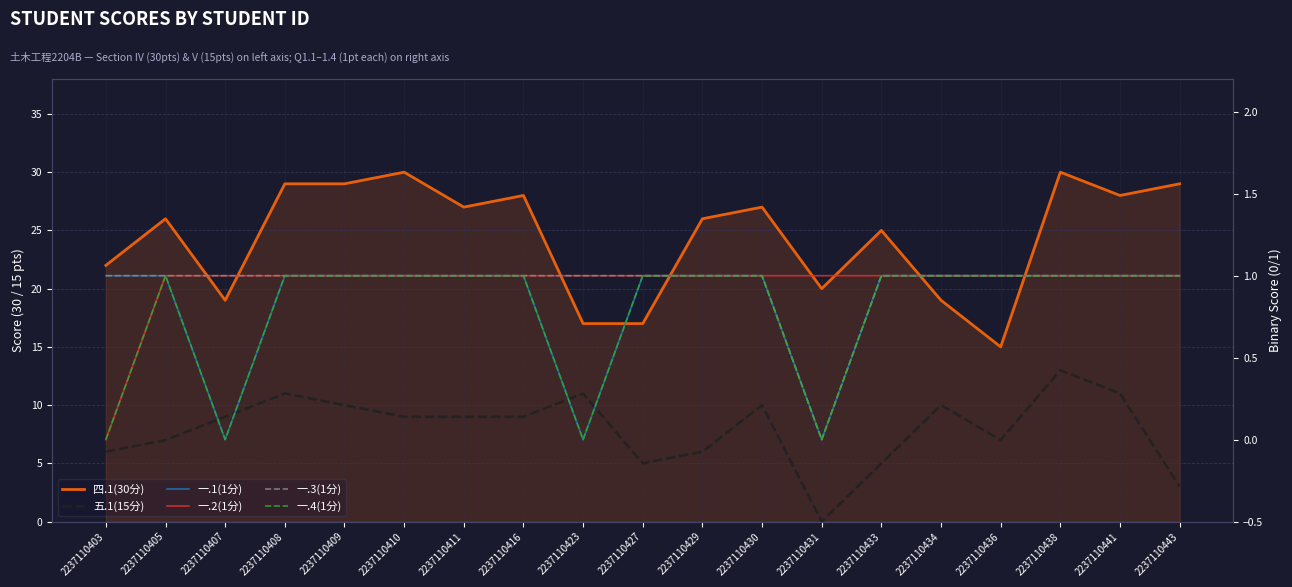

How many categories are shown in the chart?

19